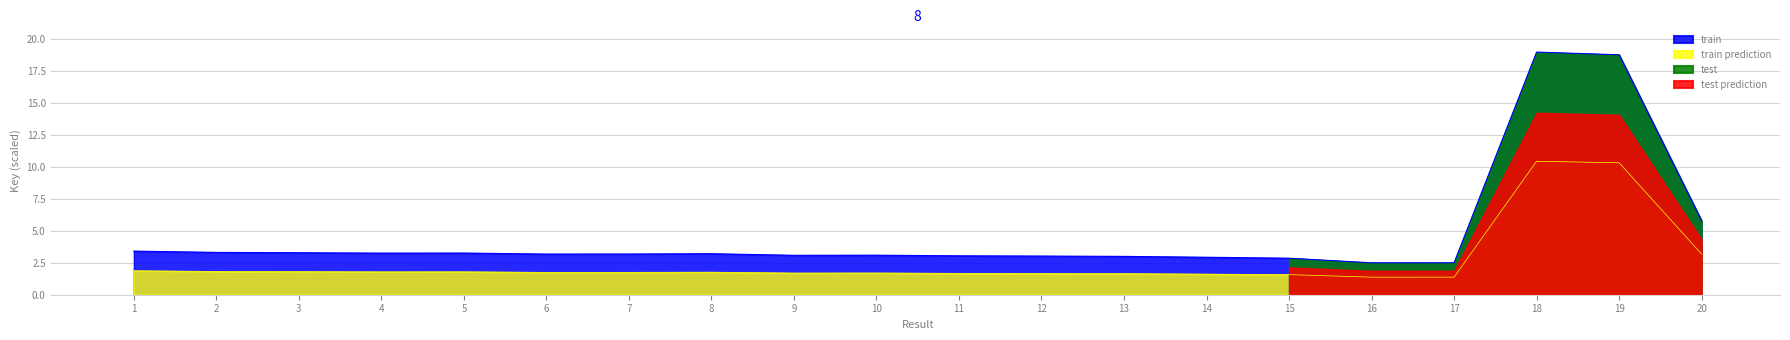

Reading right to left, what are all the values shown in this chart?

5.8	18.8	19.0	2.5	2.5	2.9	2.9	3.0	3.0	3.0	3.1	3.1	3.2	3.2	3.2	3.3	3.3	3.3	3.3	3.4